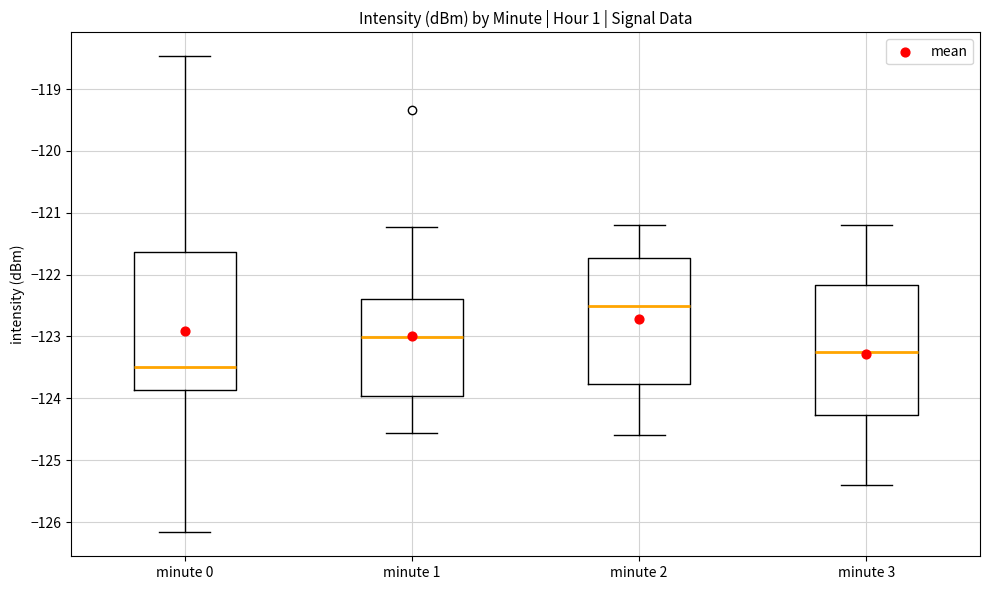

Which box's median line is the lowest?

minute 0